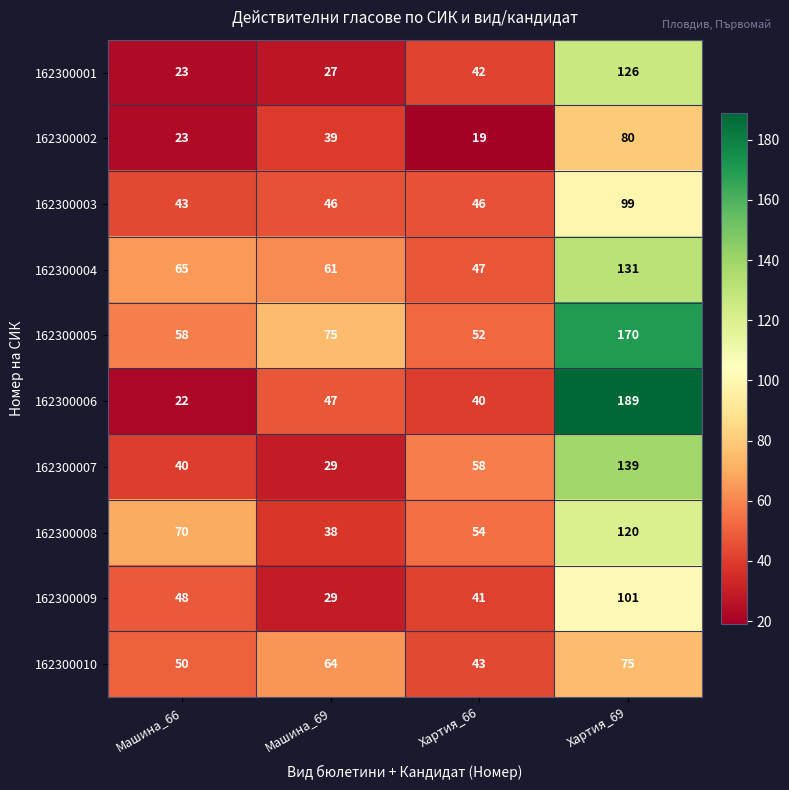

What is the difference between the 162300001 values at Хартия_66 and Машина_69?

15